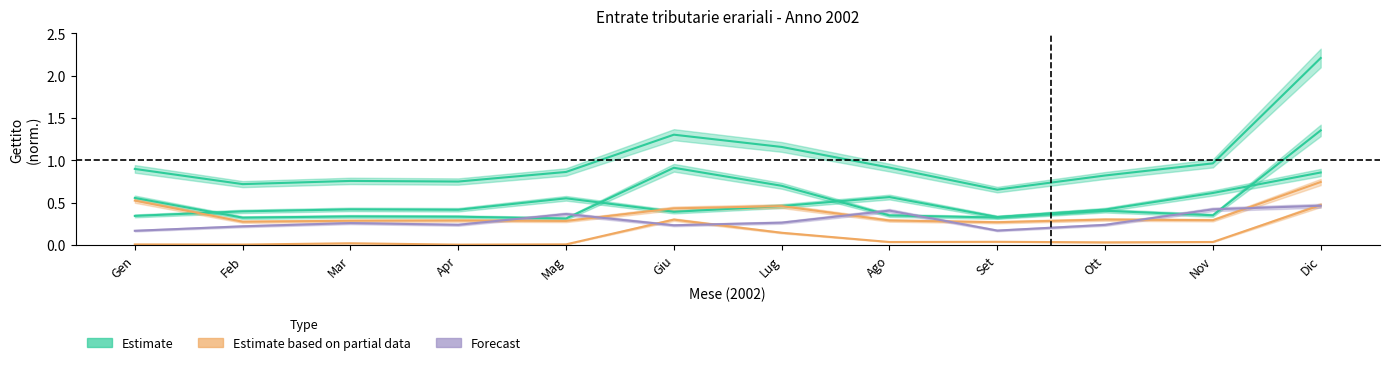

How many interior local peaks does the Totale entrate series have?

2